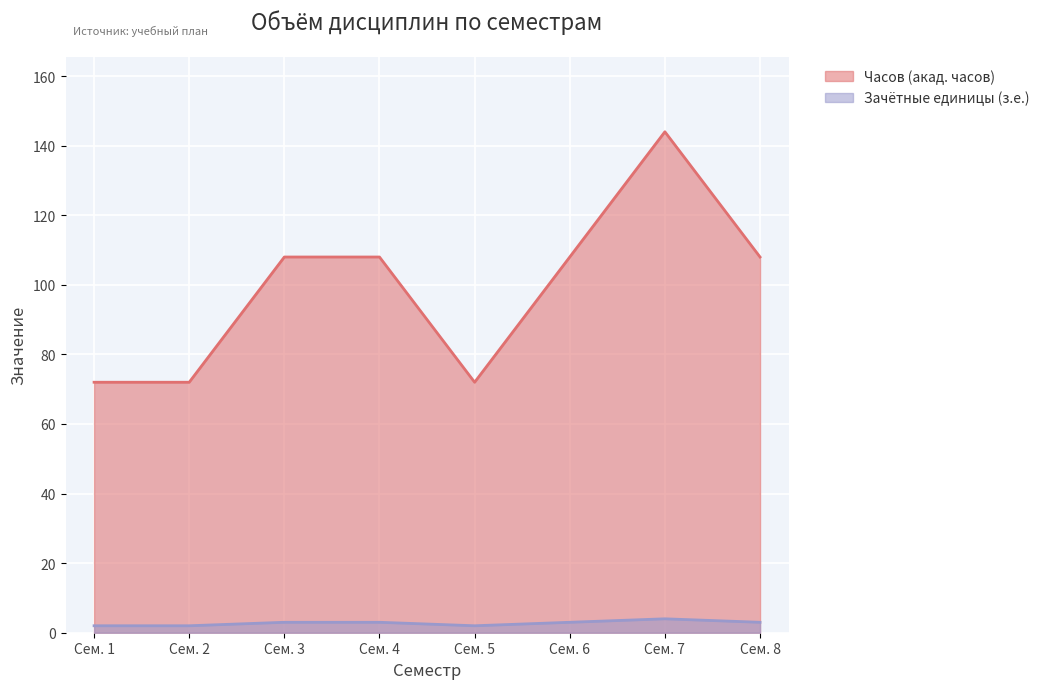

How many data points in Зачётные единицы (з.е.) are less than 3?

3